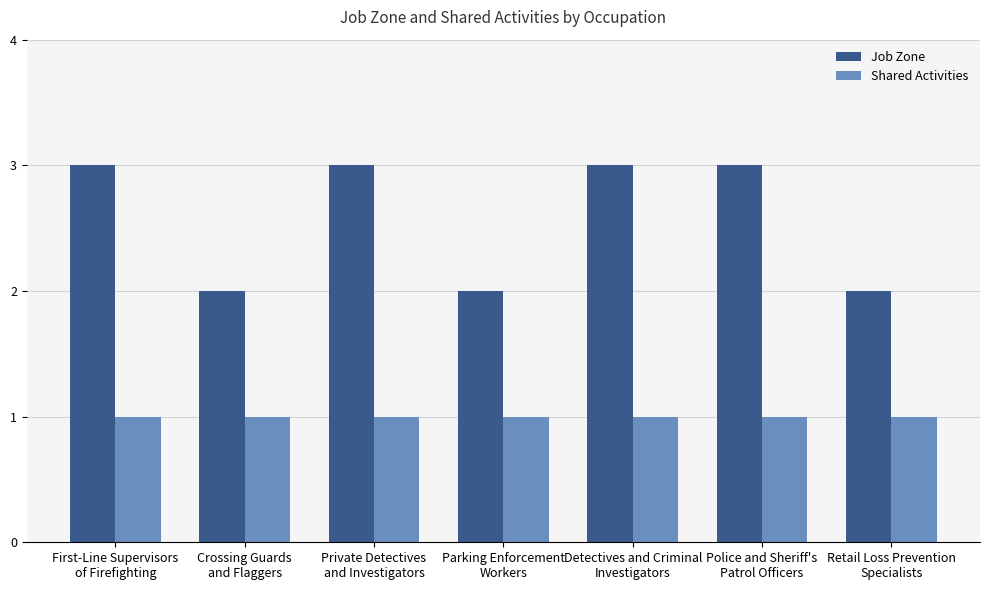

Which series has the largest total across all categories?

Job Zone